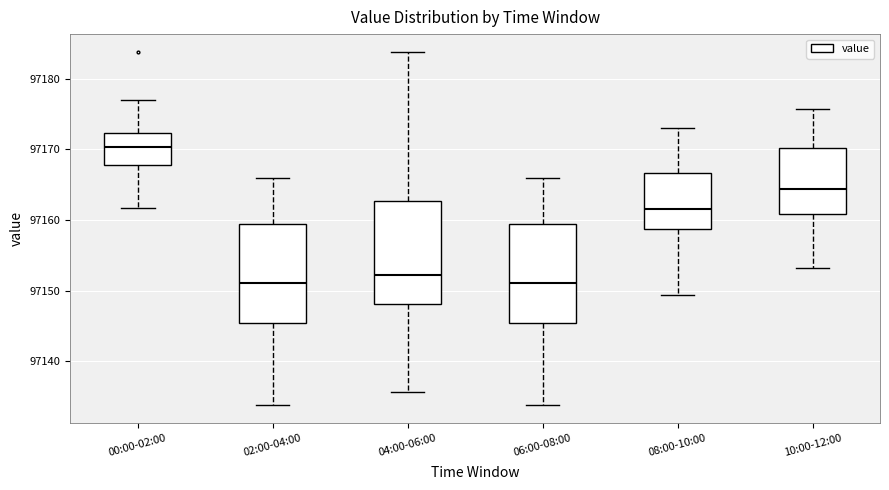

Reading left to right, transcribe this box plot: for each box, give where its median line is, the range the box spans, and where its two whiskers end, as read against the y-axis. The values are not printed on the chart, so give them approximately, as read against the axis.

00:00-02:00: median 97170, box 97168 to 97172, whiskers 97162 to 97177
02:00-04:00: median 97151, box 97145 to 97159, whiskers 97134 to 97166
04:00-06:00: median 97152, box 97148 to 97163, whiskers 97136 to 97184
06:00-08:00: median 97151, box 97145 to 97159, whiskers 97134 to 97166
08:00-10:00: median 97161, box 97159 to 97167, whiskers 97149 to 97173
10:00-12:00: median 97164, box 97161 to 97170, whiskers 97153 to 97176